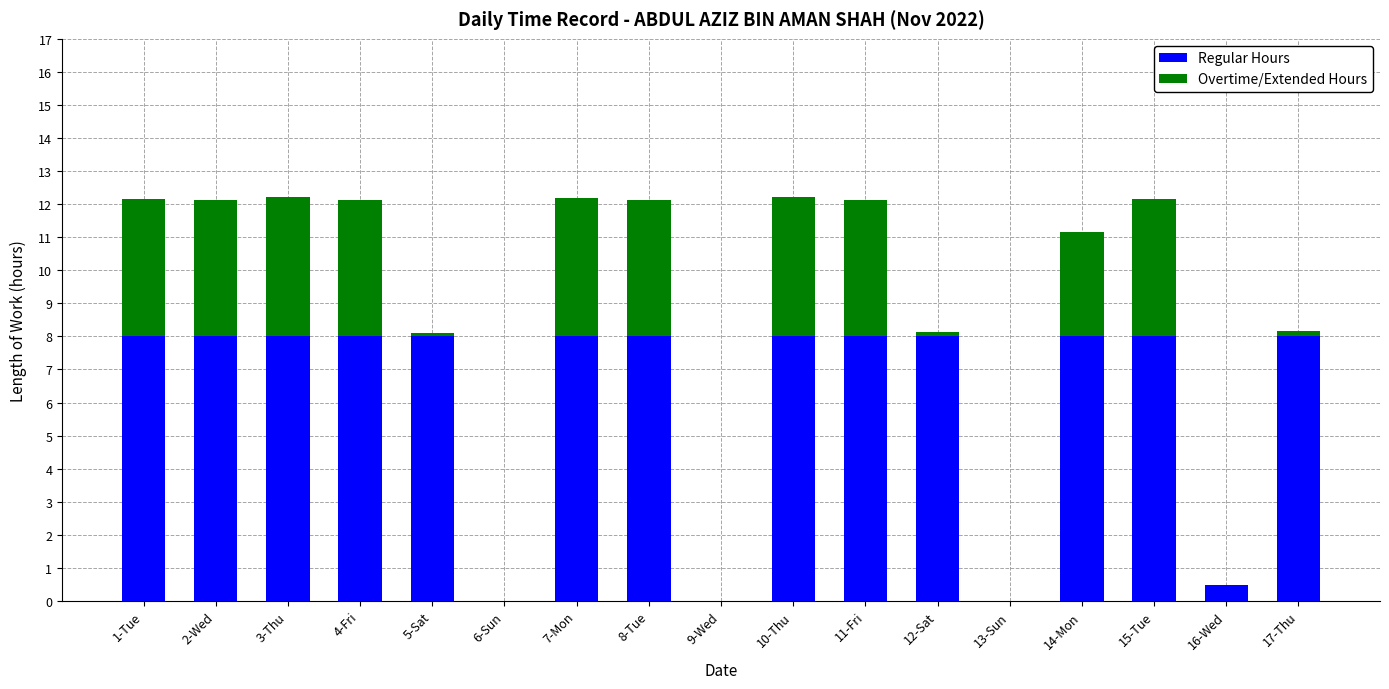

What is the maximum value for Regular Hours?

8.0